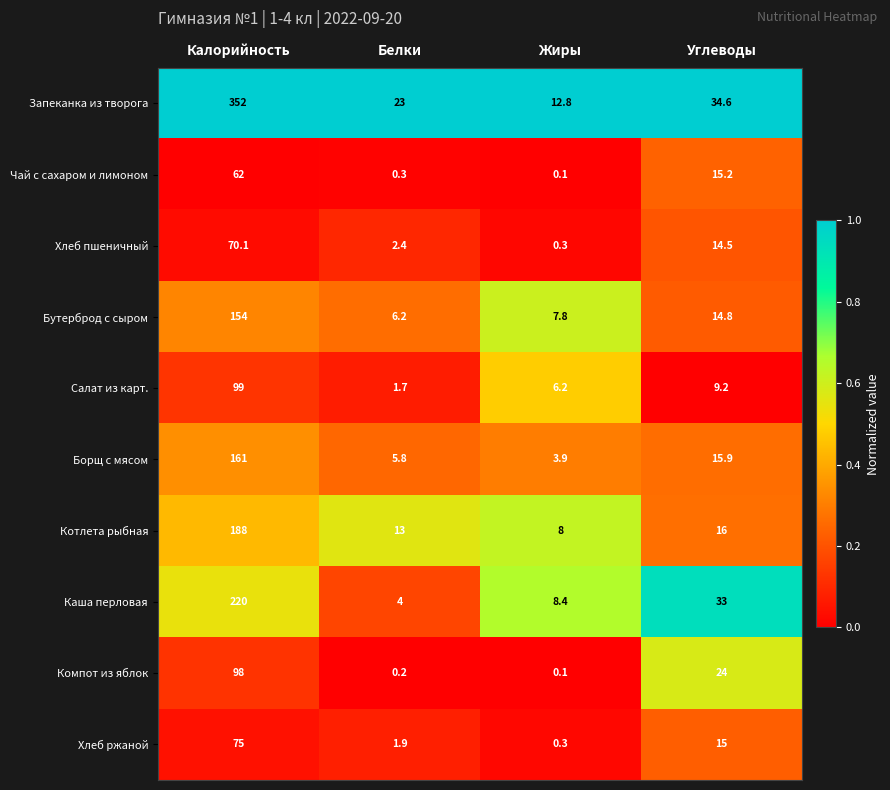

What is the difference between the Компот из яблок values at Углеводы and Калорийность?

74.0